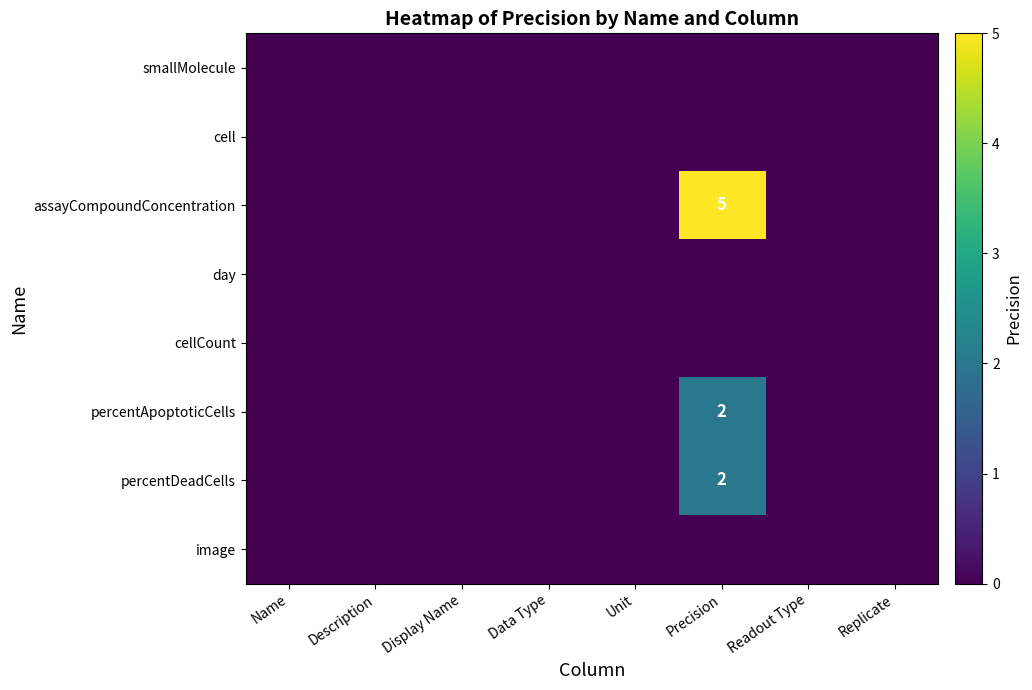

The value of assayCompoundConcentration at Precision is 8. True or false?

False